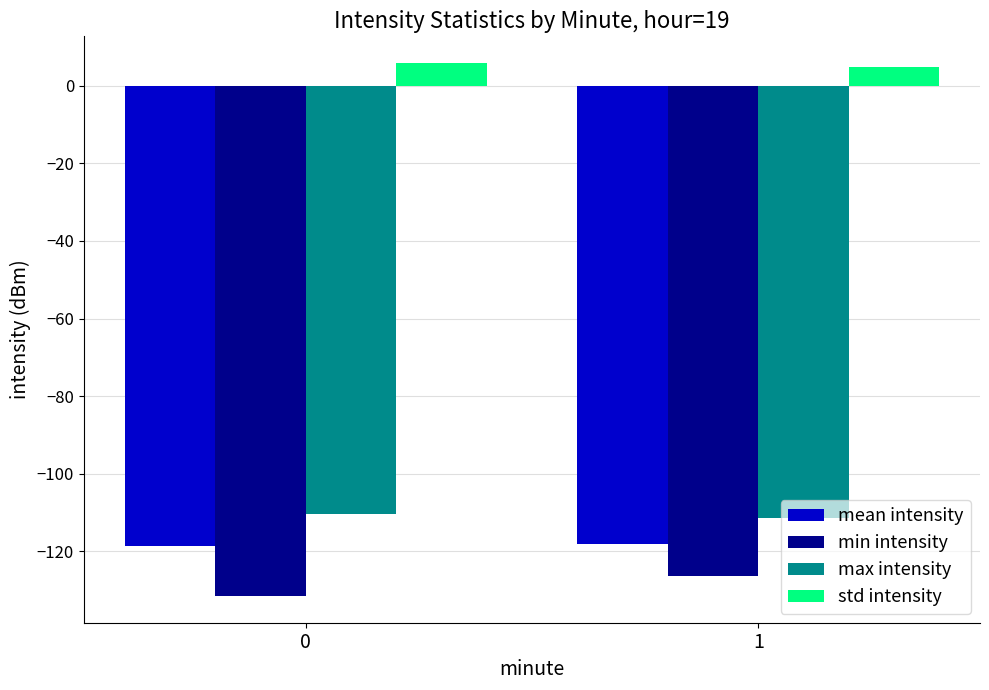

What is the value of the mean intensity bar at the 2nd from the left?

-118.2